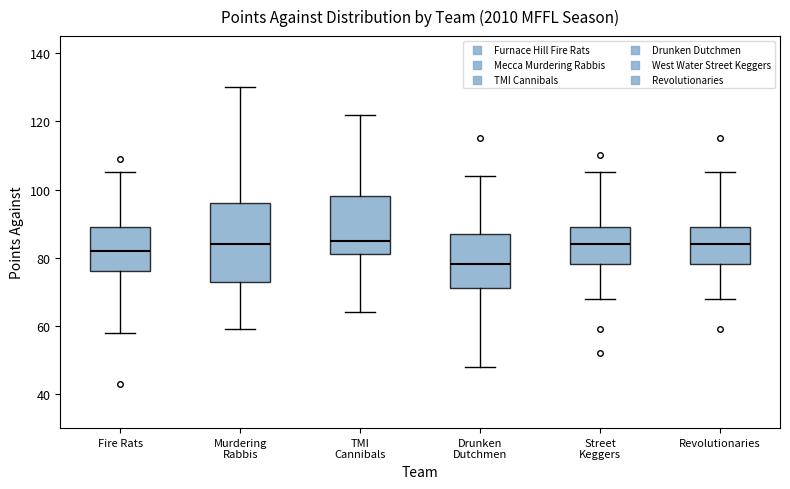

Reading left to right, transcribe this box plot: for each box, give where its median line is, the range the box spans, and where its two whiskers end, as read against the y-axis. The values are not printed on the chart, so give them approximately, as read against the axis.

Fire Rats: median 82, box 76 to 90, whiskers 58 to 106
Murdering Rabbis: median 84, box 74 to 96, whiskers 60 to 130
TMI Cannibals: median 86, box 82 to 98, whiskers 64 to 122
Drunken Dutchmen: median 78, box 72 to 88, whiskers 48 to 104
Street Keggers: median 84, box 78 to 90, whiskers 68 to 106
Revolutionaries: median 84, box 78 to 90, whiskers 68 to 106